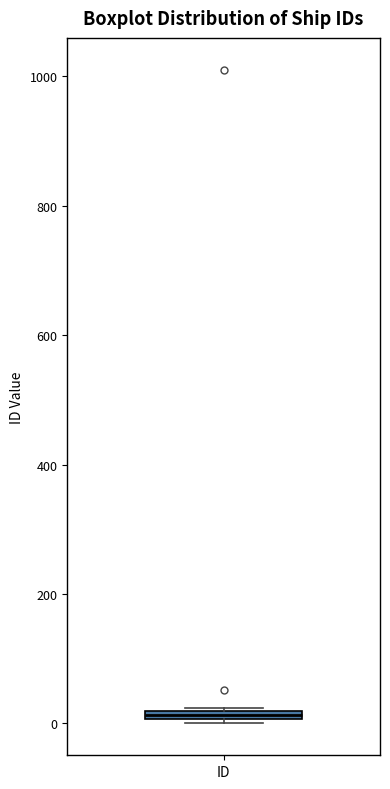

Where is the upper edge of the box for ID on the y-axis? The values are not printed on the chart, so give them approximately, as read against the axis.

20